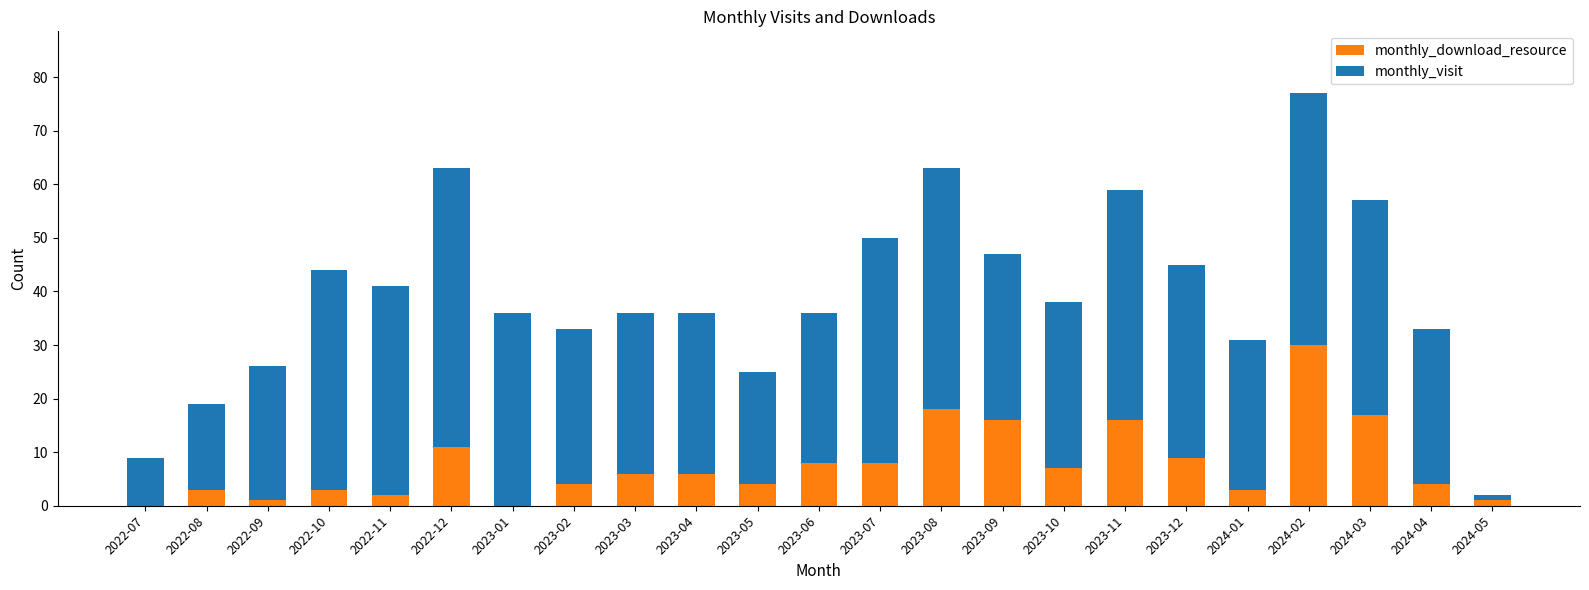

What is the sum of the monthly_download_resource values at 2022-07 and 2022-12?

11